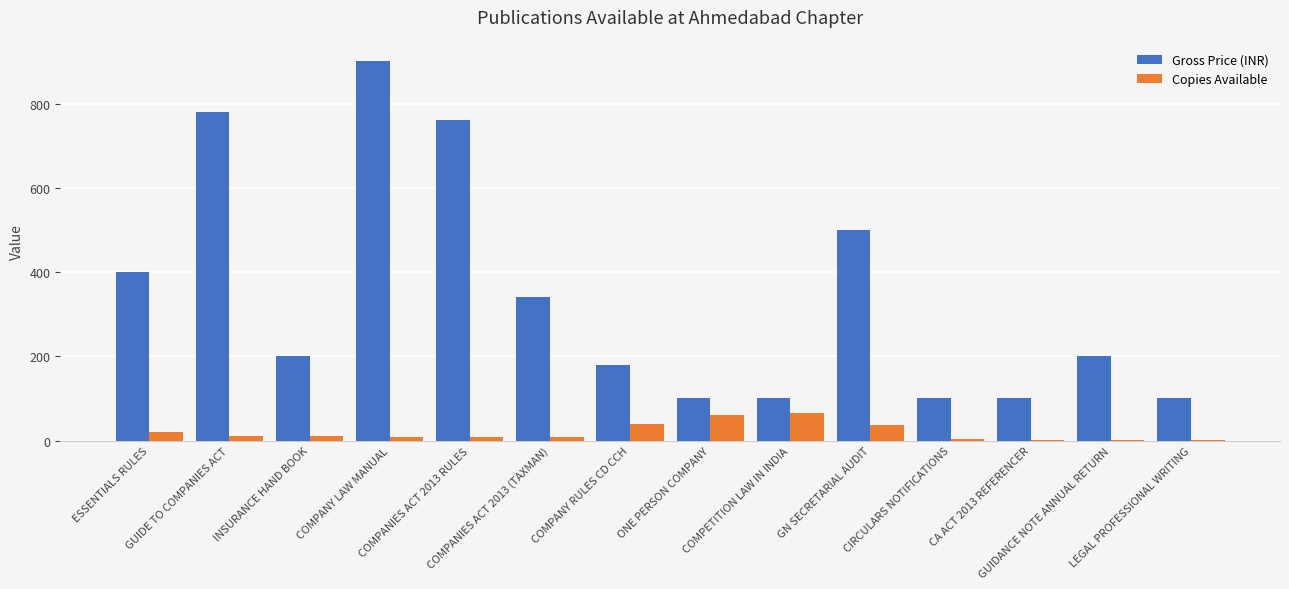

Which series has the largest total across all categories?

Gross Price (INR)